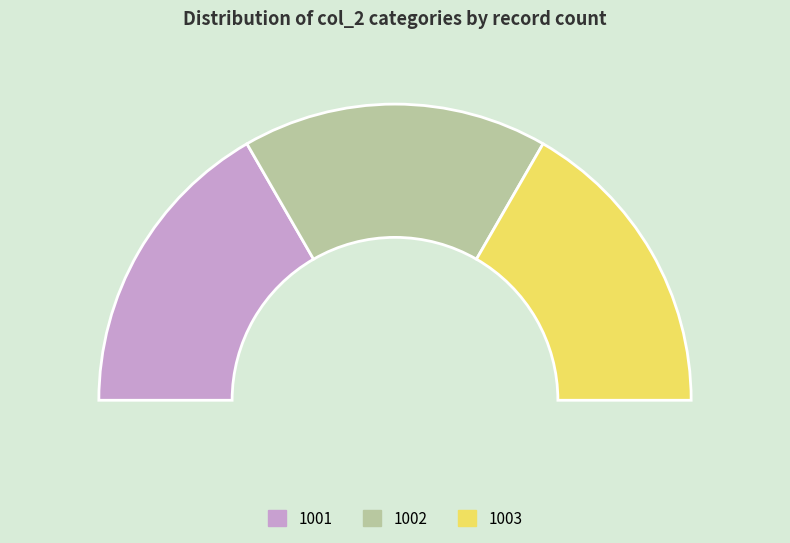

Count the number of slices in the pie.

9